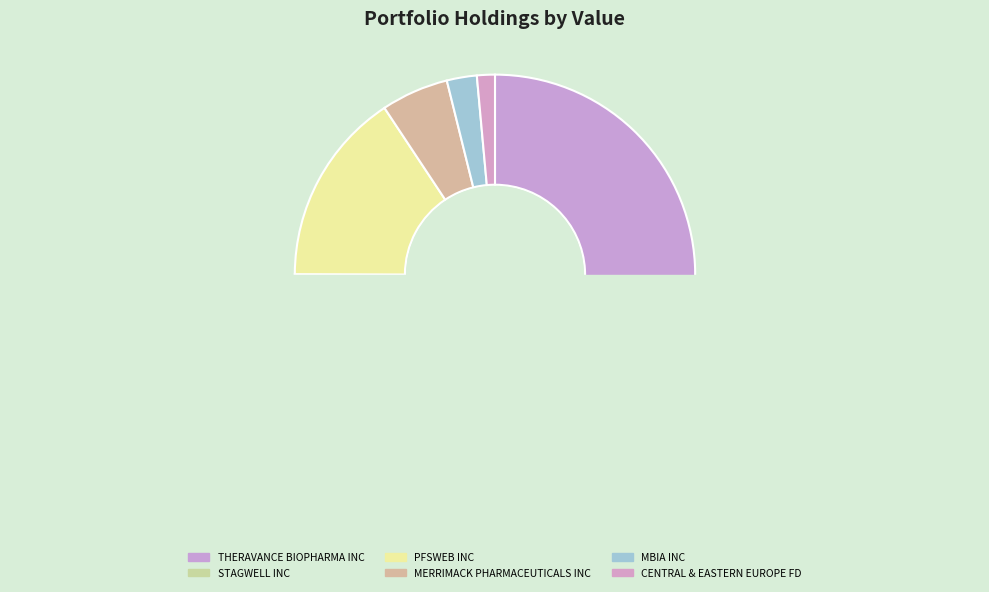

How many segments does this pie chart have?

6